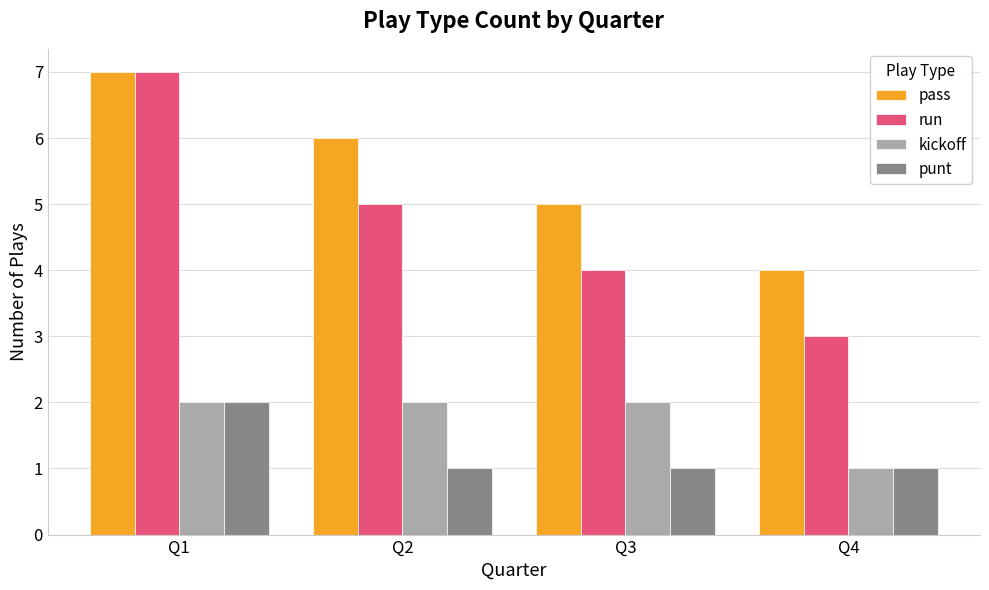

What are all the series names shown in the legend?

pass, run, kickoff, punt